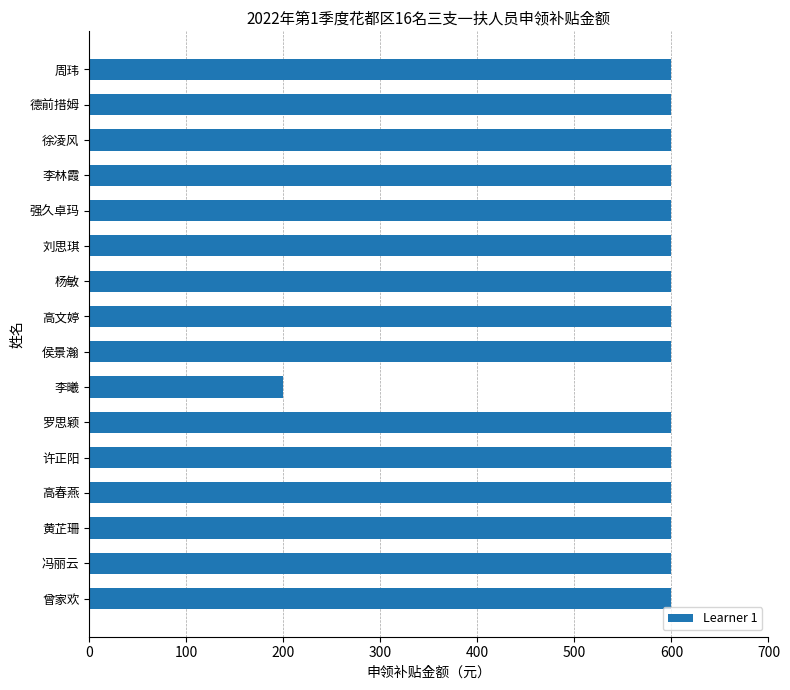

How many data points does each series have?

16